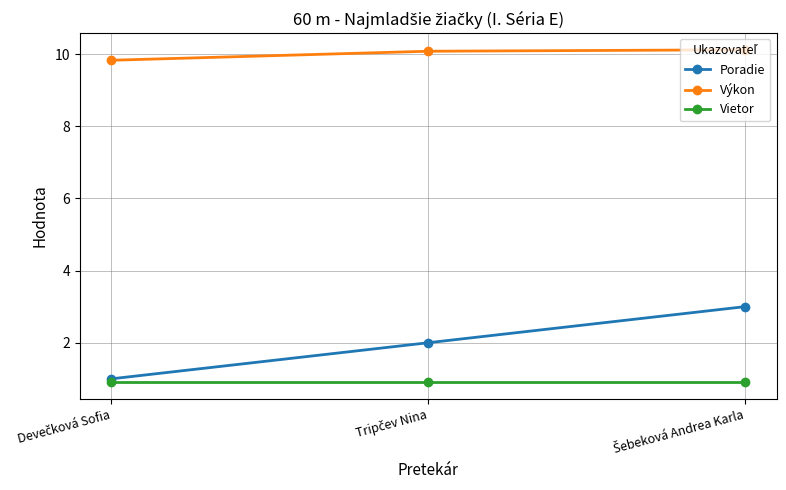

What is the value of the Vietor point at the 3rd from the left?

0.9